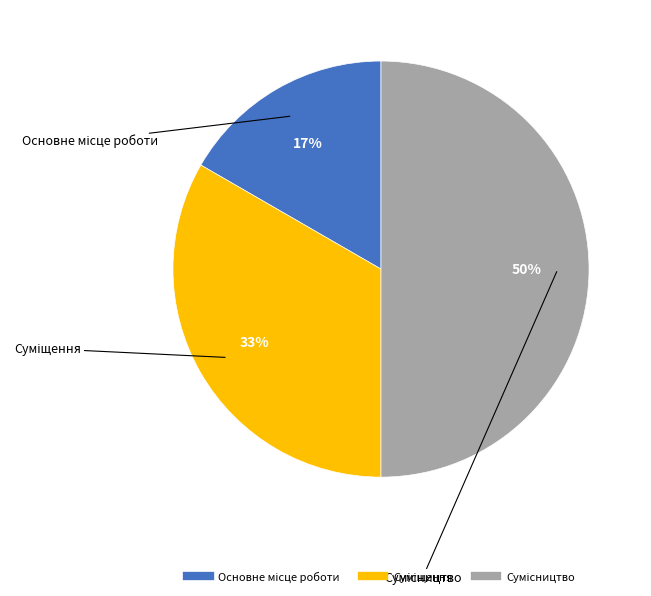

To the nearest percent, what is the average slice percentage?

33%